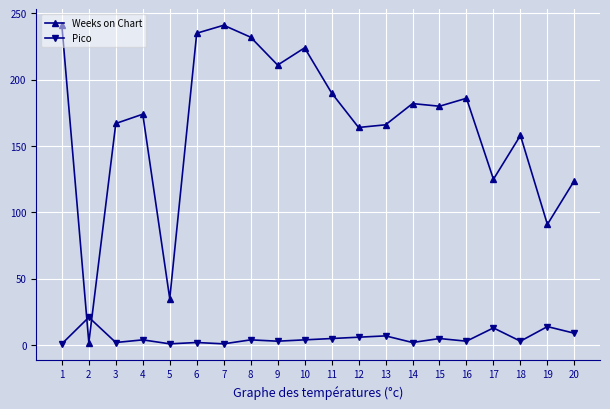

Between 2 and 11, which series saw the biggest shift?

Weeks on Chart